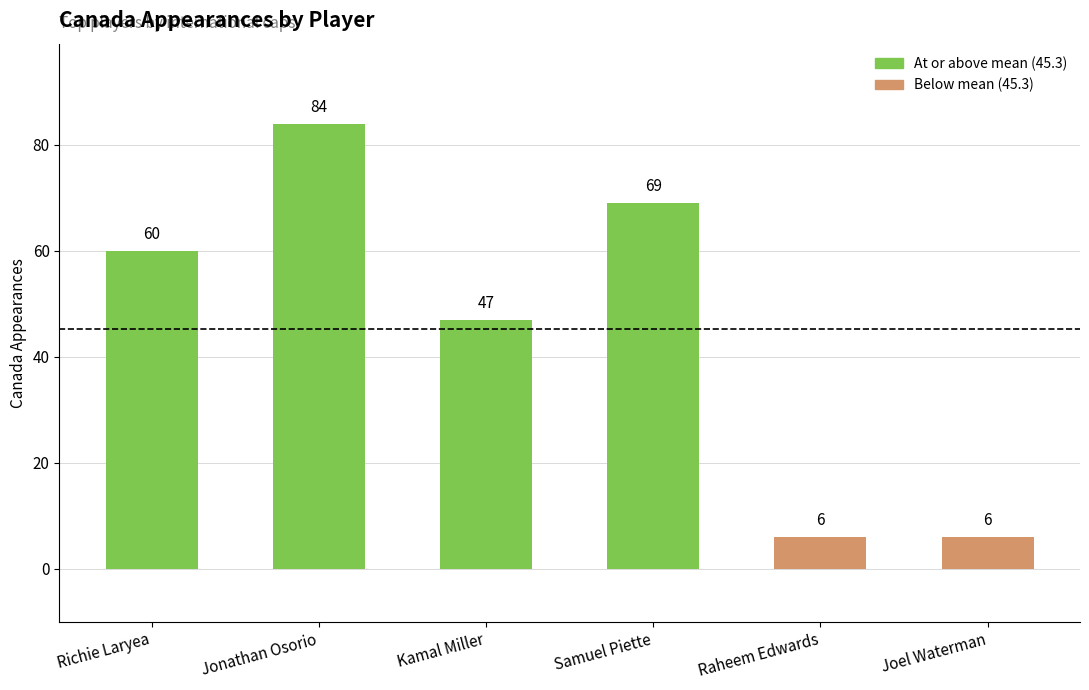

What is the average value?

45